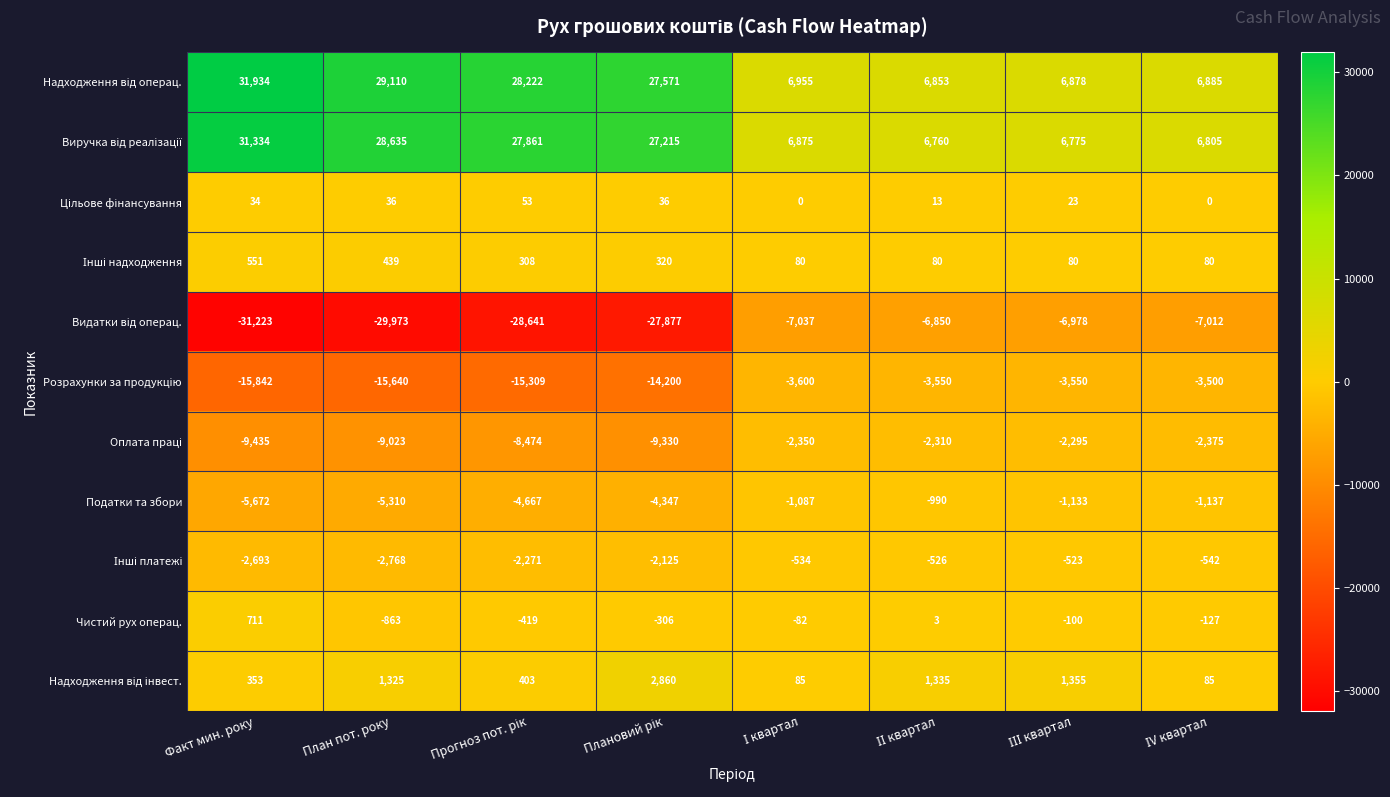

Which category has the lowest value across all series?

Факт мин. року